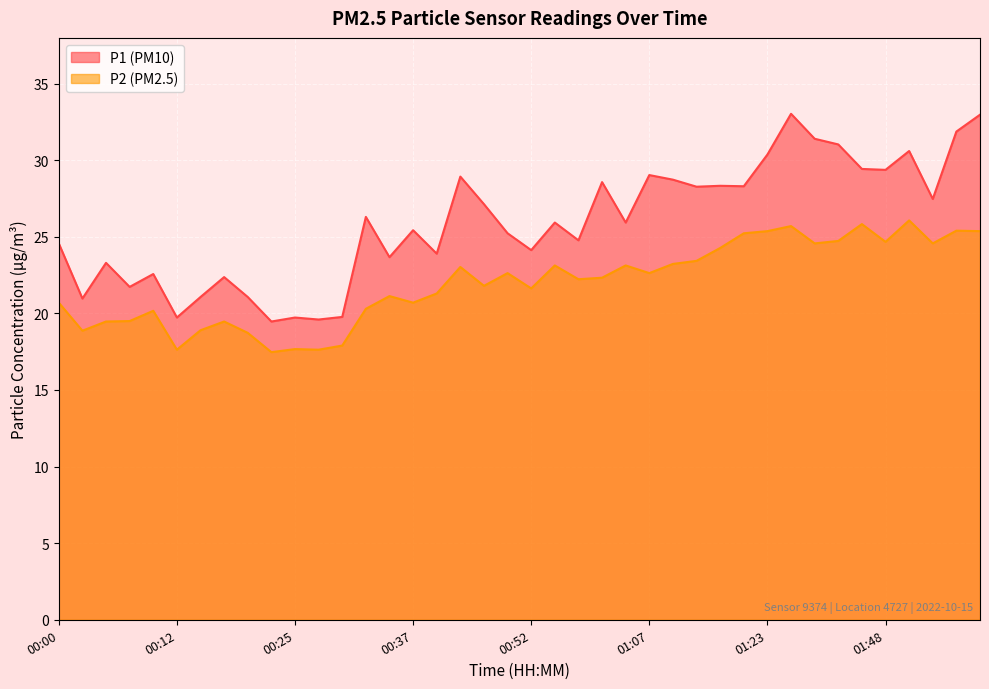

The P2 series shows 5.8 at 01:48. True or false?

False